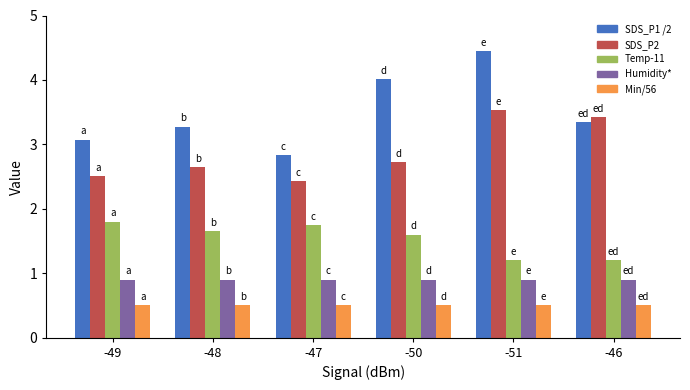

Which series changed the most between -50 and -51?

SDS_P2